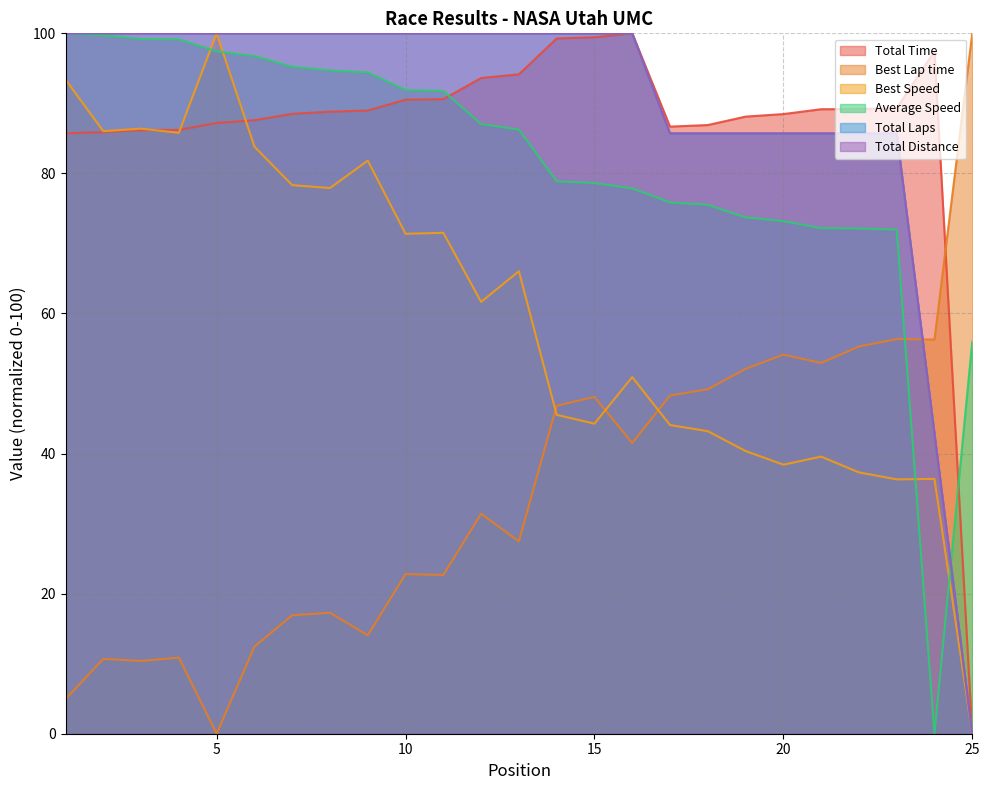

What is the value of the Best Speed point at the 21st from the left?

39.6